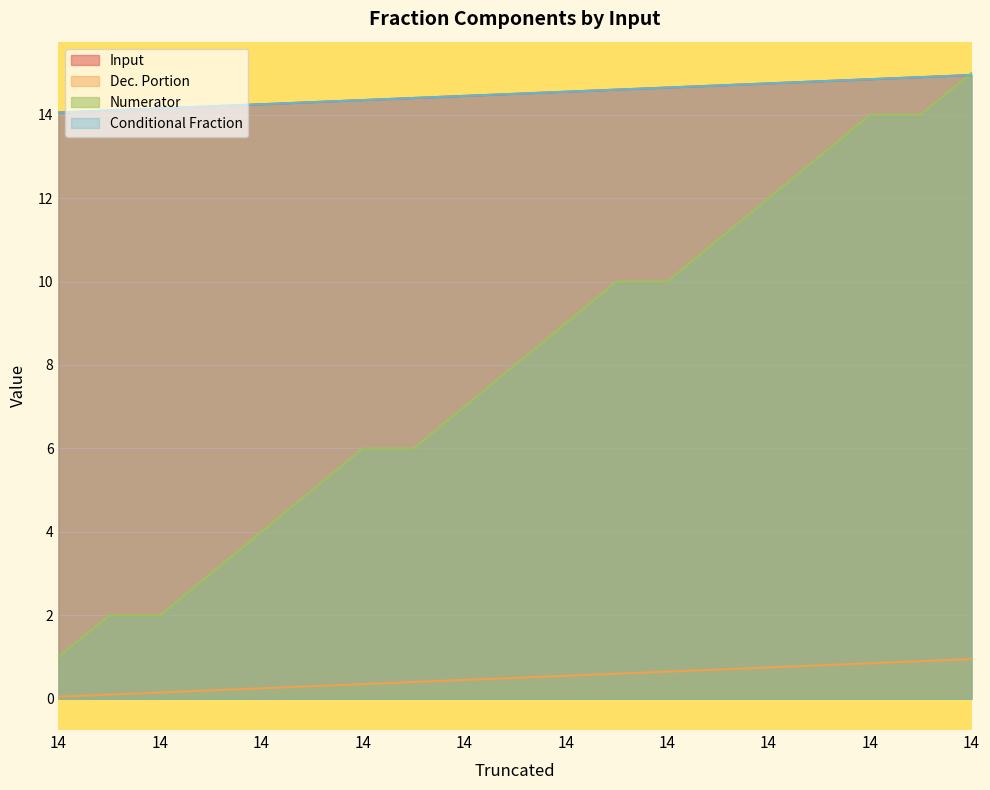

What is the spread (max minus min) of values at 14?

14.0